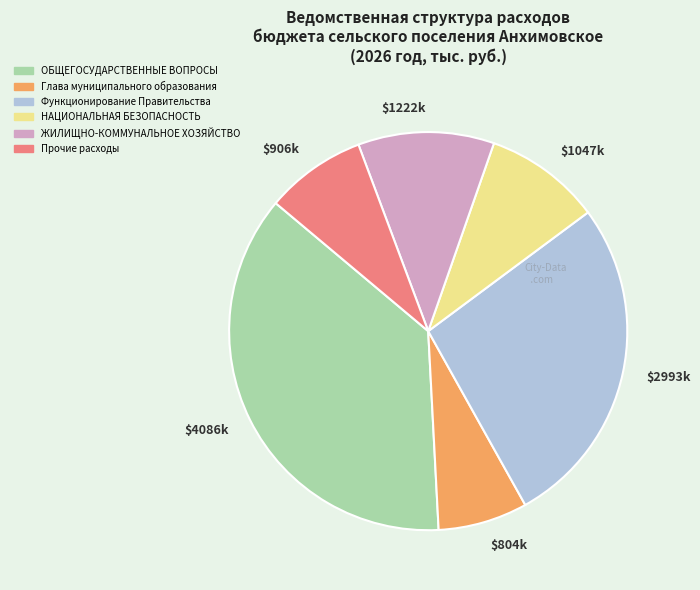

Is there a majority slice in this chart?

No